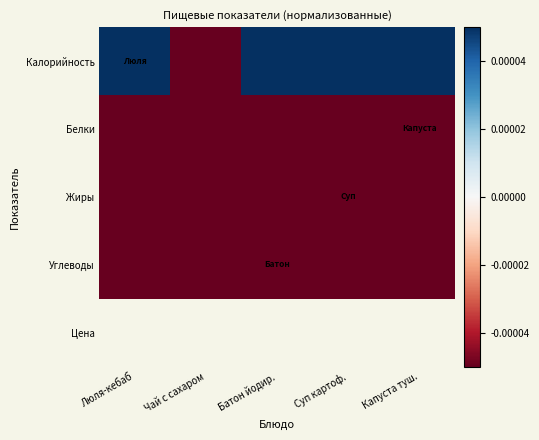

Which has a higher value, Капуста туш. or Суп картоф.?

Капуста туш.